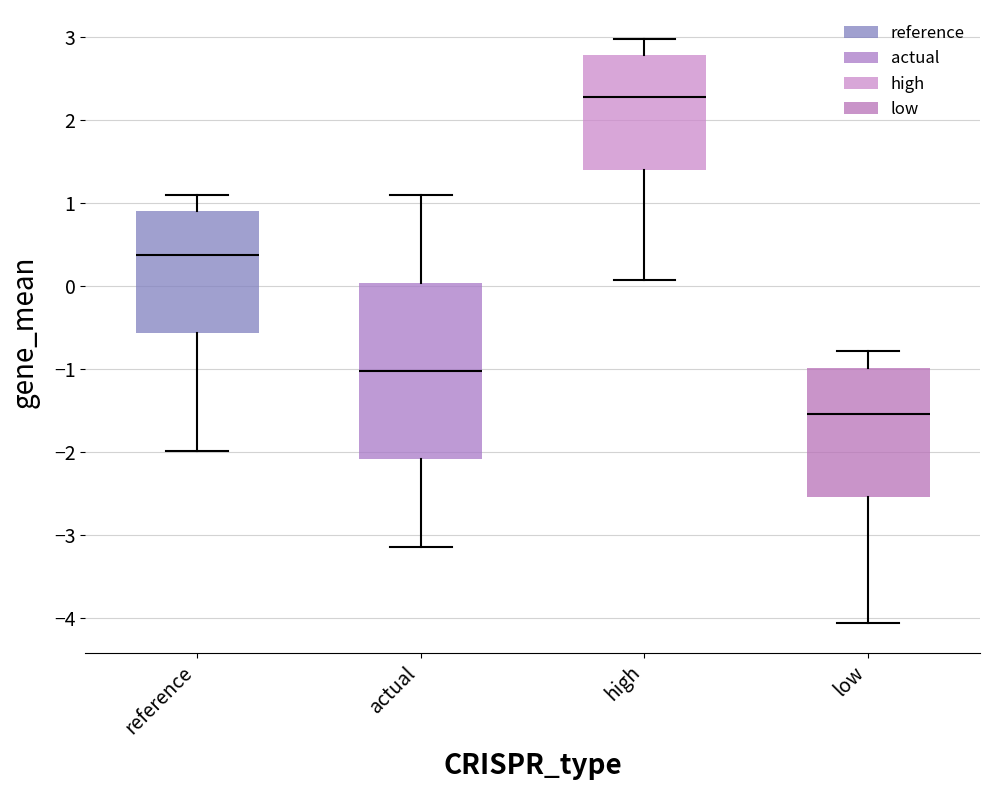

Where does the upper whisker of the box for actual end on the y-axis? The values are not printed on the chart, so give them approximately, as read against the axis.

1.1